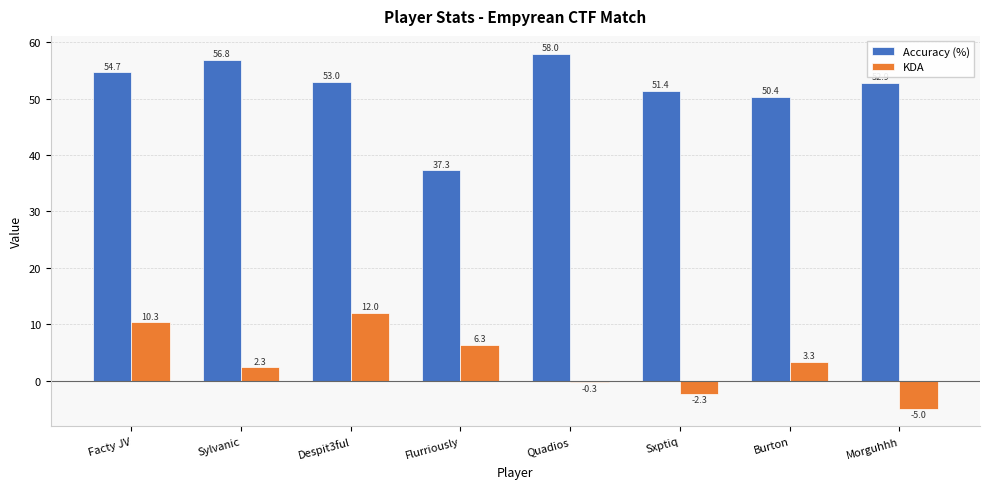

What is the difference between the maximum and second lowest values in the Accuracy (%) series?

7.6